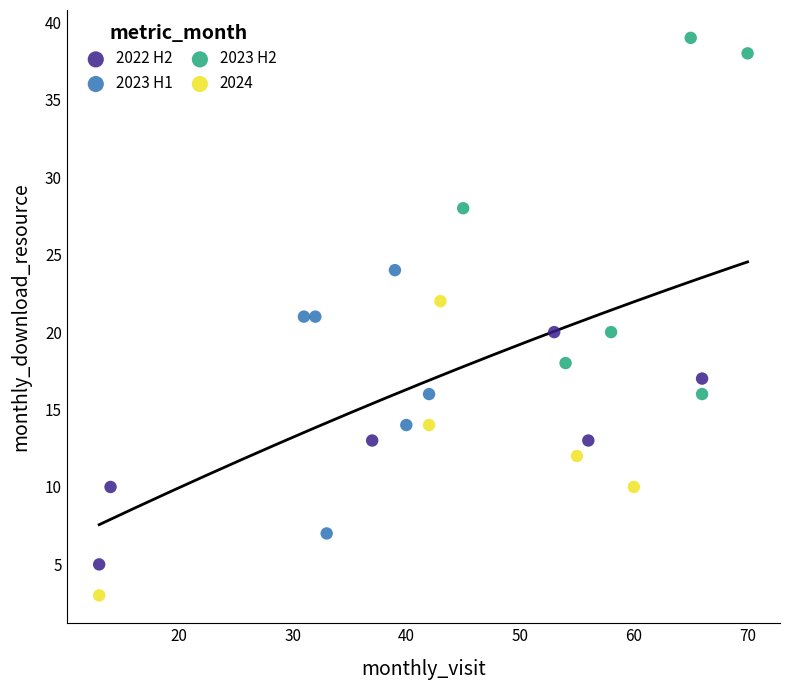

Which series contains the highest Y value?

2023 H2